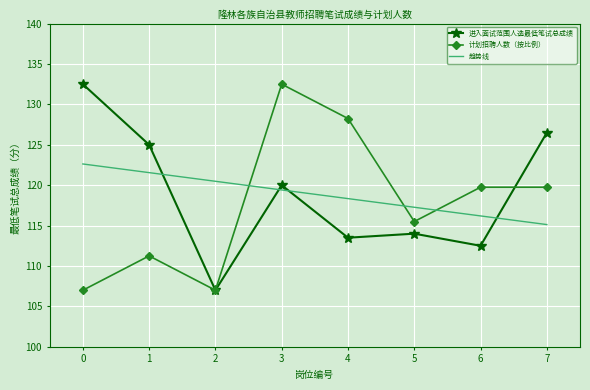

What is the difference between the maximum and minimum values in the 趋势线 series?

7.5